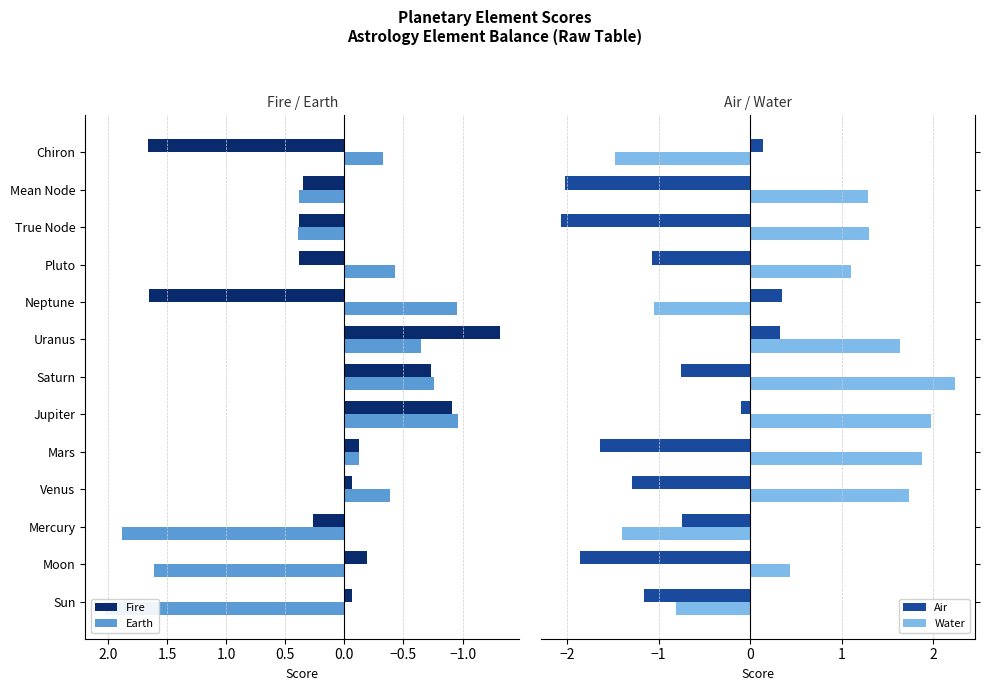

What is the difference between the second highest and minimum values in the Air series?

2.4